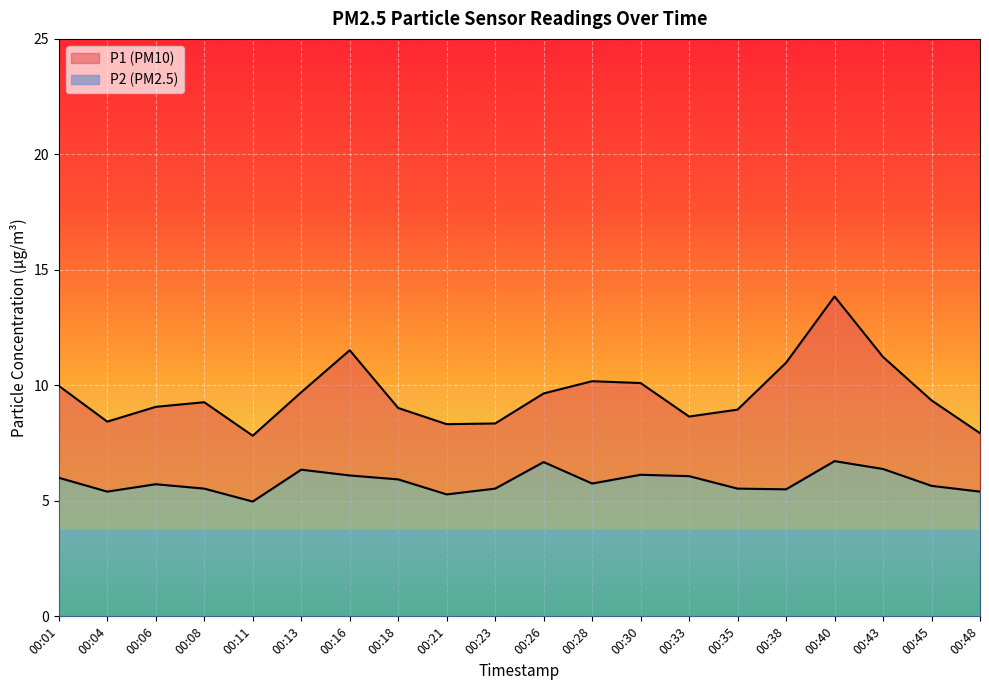

The P1 series shows 4.0 at 00:45. True or false?

False